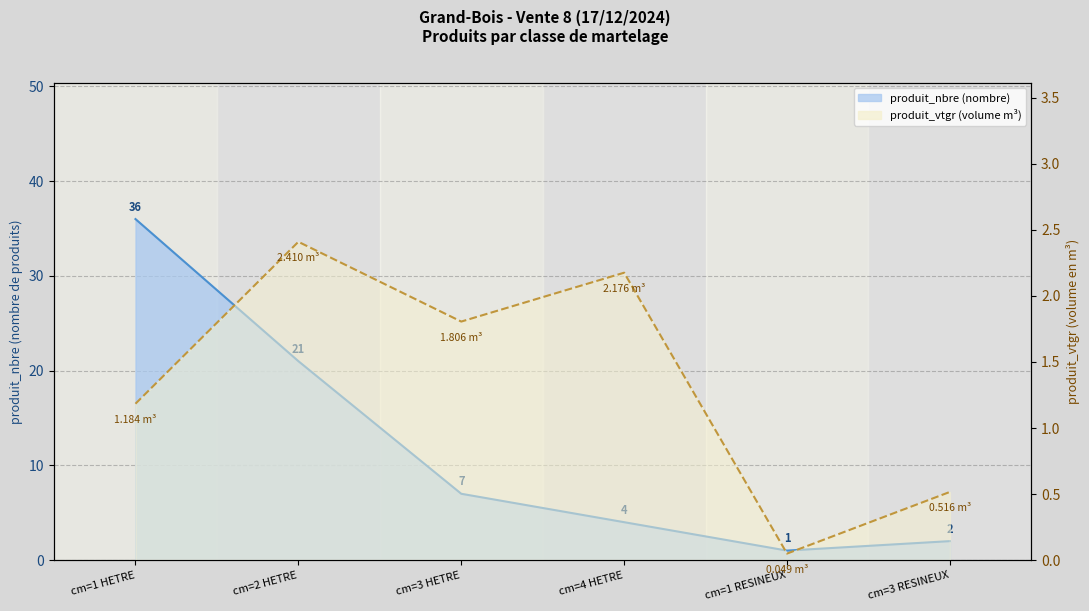

True or false: produit_nbre has more than 0 interior local peaks.

False